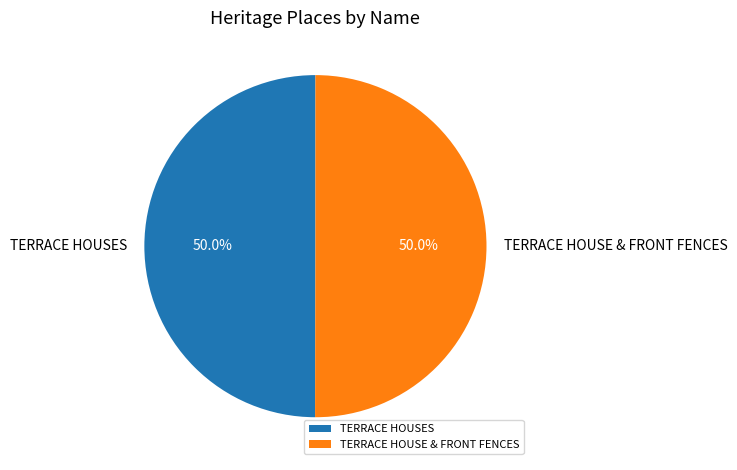

What is the ratio of the value at TERRACE HOUSES to the value at TERRACE HOUSE & FRONT FENCES?

1.0